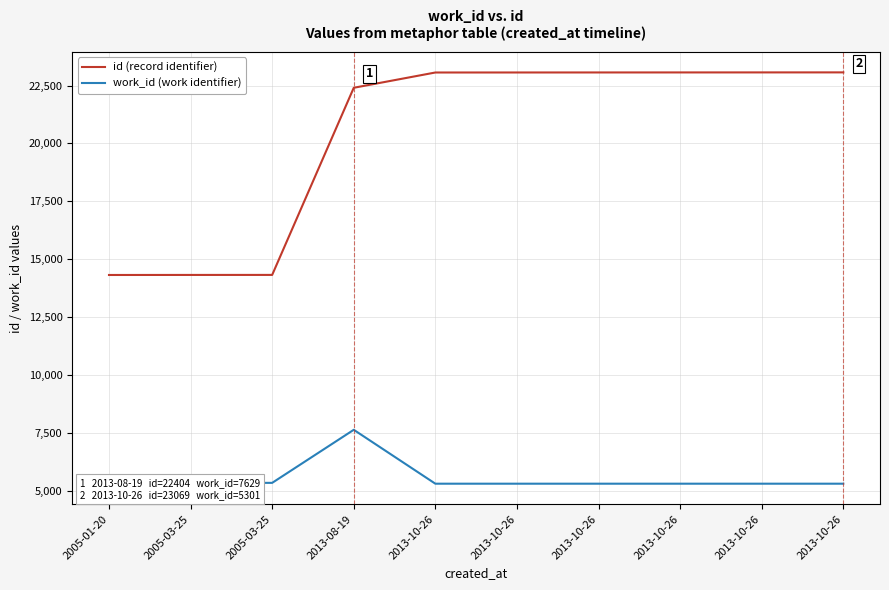

Between 2005-03-25 and 2005-03-25, which series saw the biggest shift?

id (record identifier)